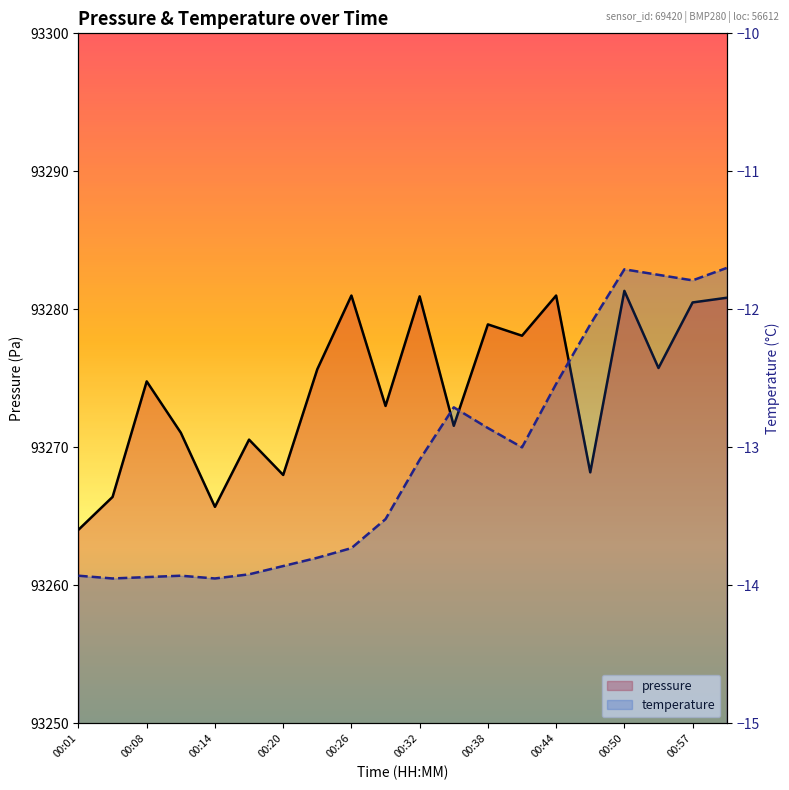

Reading left to right, extract all data points from this chart.

93264.0	93266.4	93274.8	93271.1	93265.7	93270.6	93268.0	93275.7	93281.0	93273.0	93280.9	93271.6	93278.9	93278.1	93281.0	93268.2	93281.3	93275.8	93280.5	93280.8